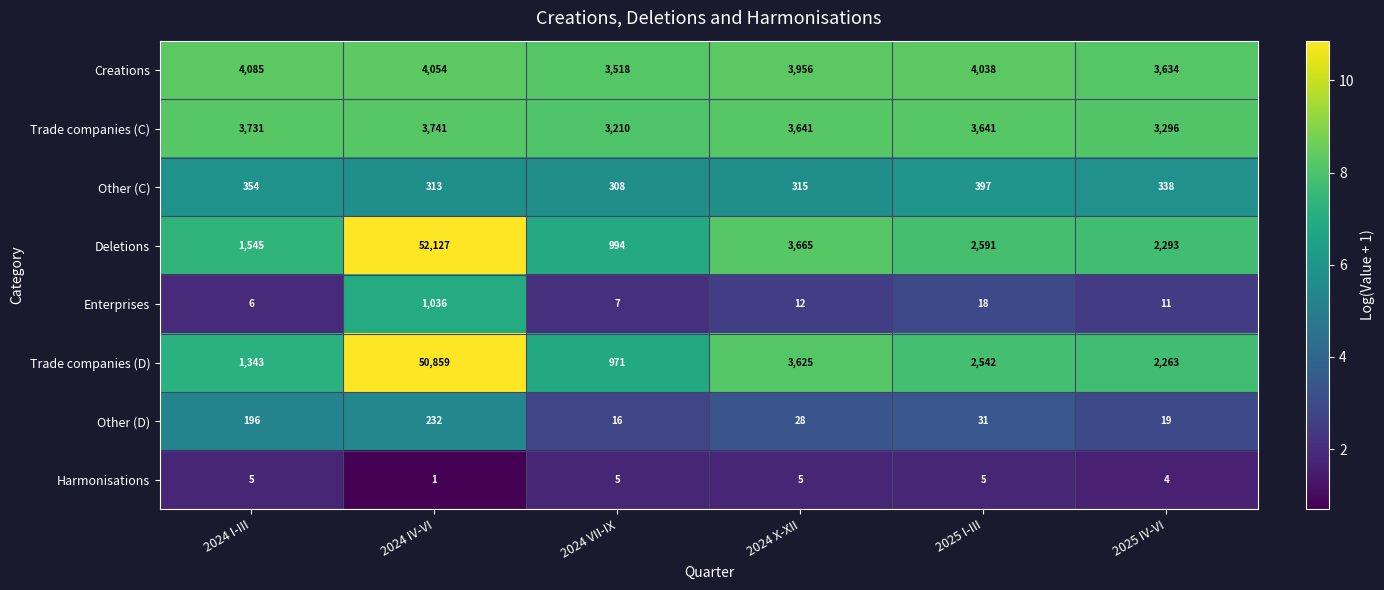

List the series in order of their peak value, highest first.

Deletions, Trade companies (D), Creations, Trade companies (C), Enterprises, Other (C), Other (D), Harmonisations